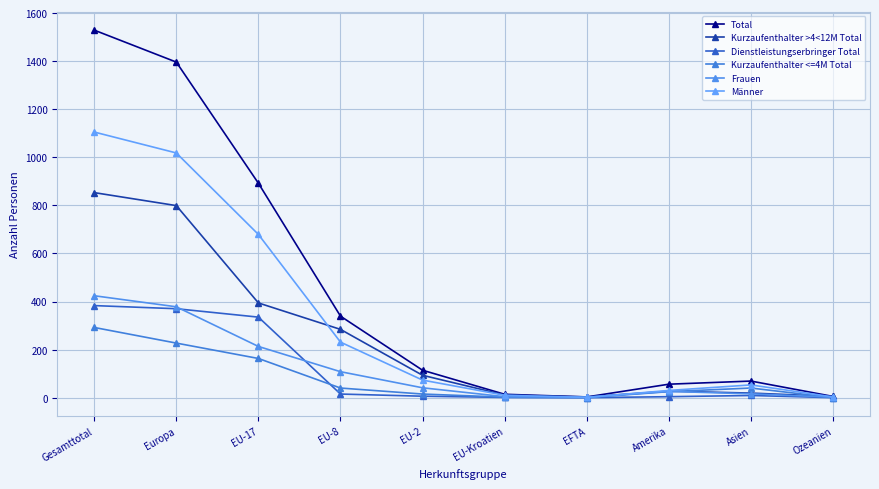

Which series has the largest range (max minus min)?

Total